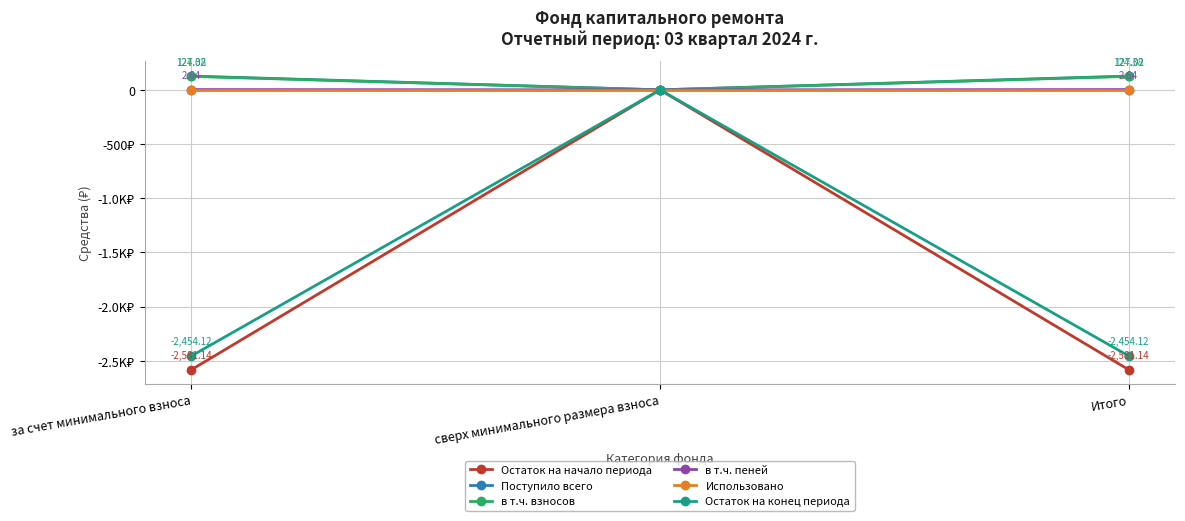

What is the difference between the highest and lowest values at за счет минимального взноса?

2708.2